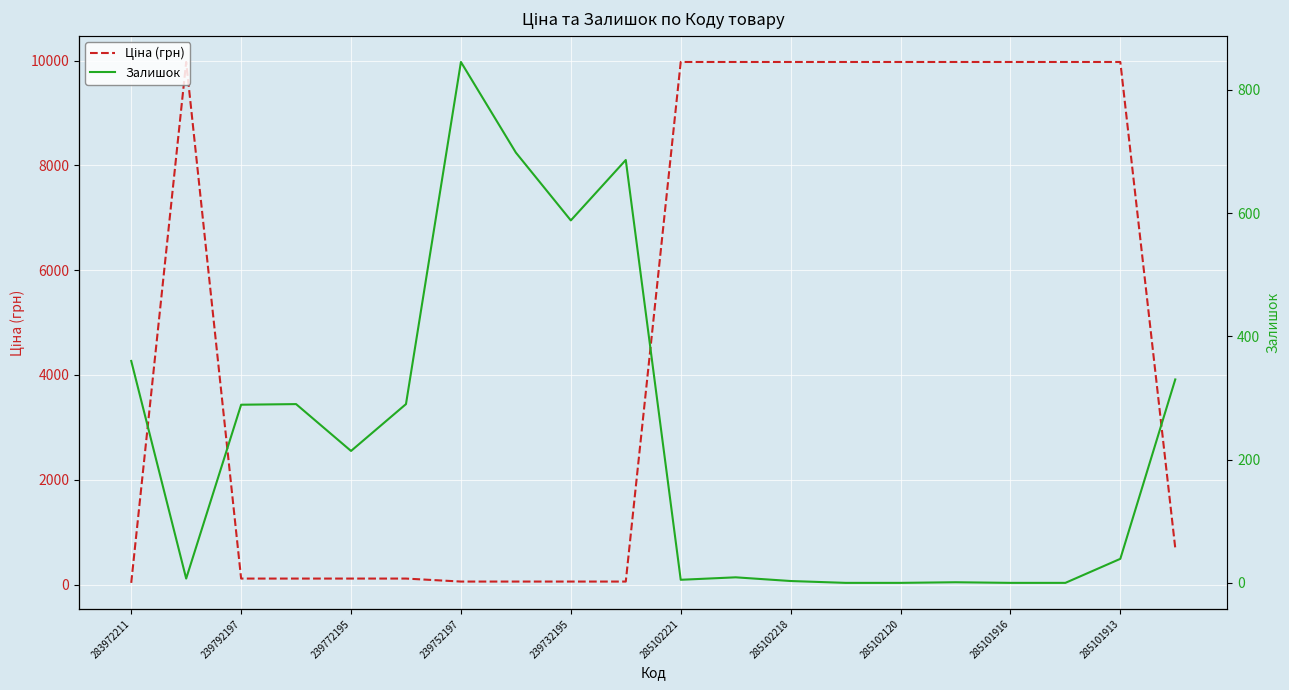

Rank the series by their average value, from lowest to highest.

Залишок, Ціна (грн)